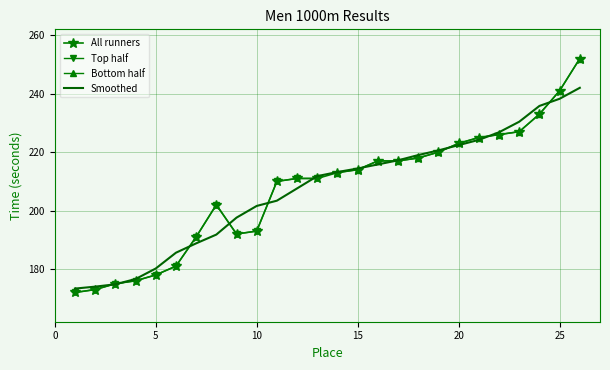

What is the minimum value for Smoothed?

173.3